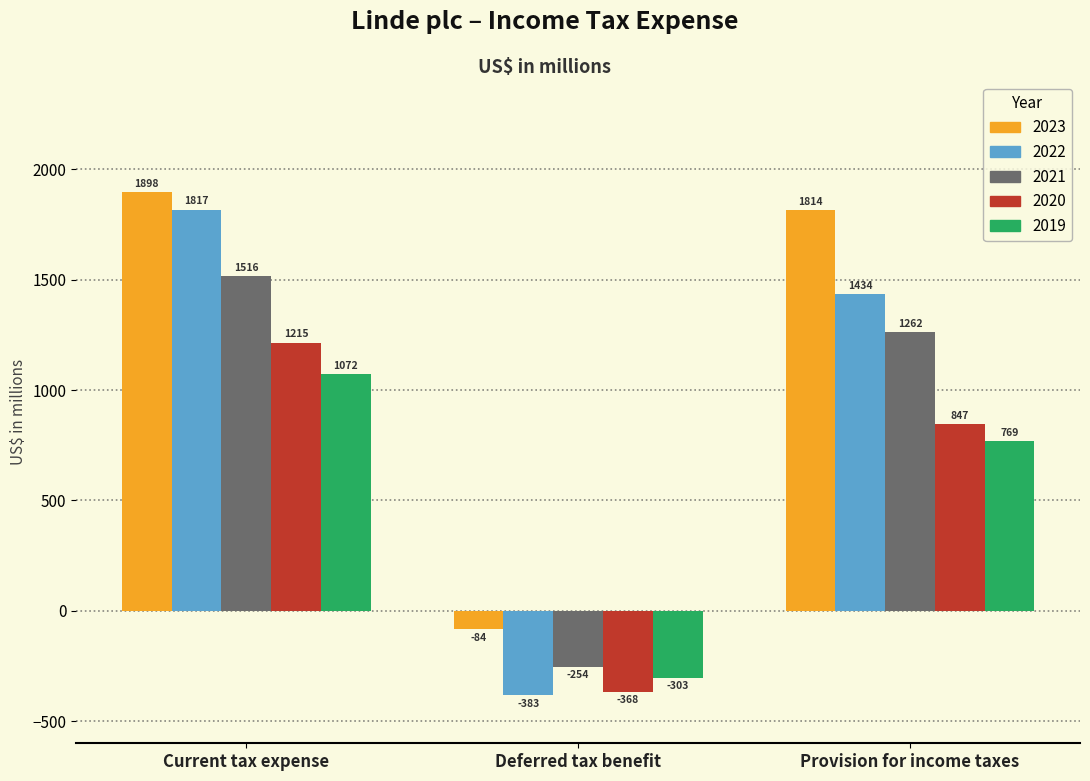

At which category is the sum across all series the highest?

Current tax expense